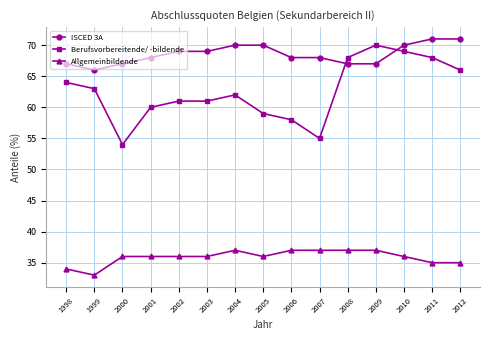

The value of ISCED 3A at 1998 is 21. True or false?

False